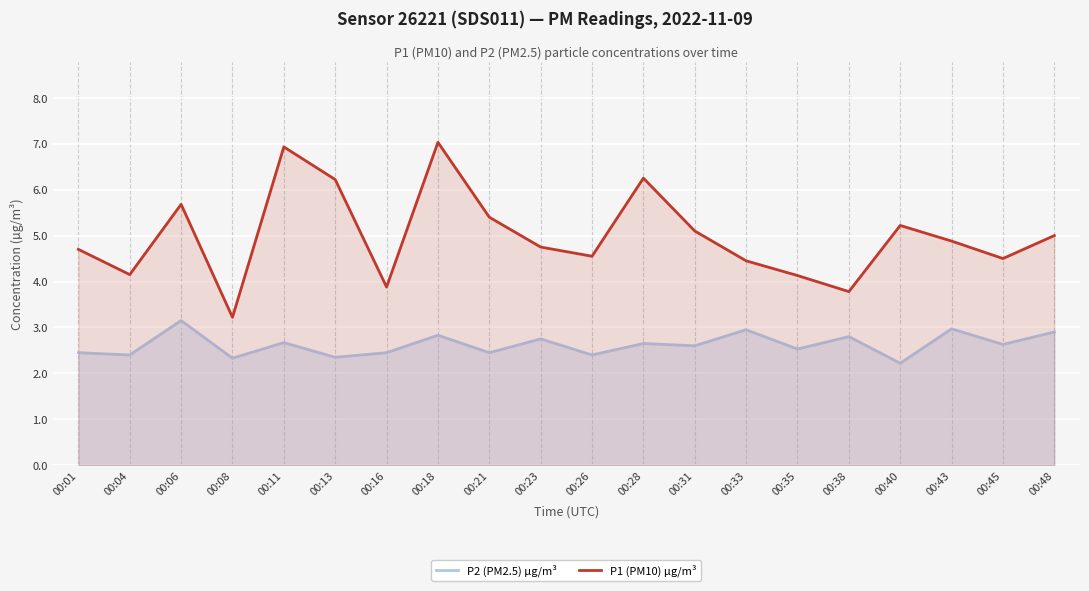

How many categories are shown in the chart?

20